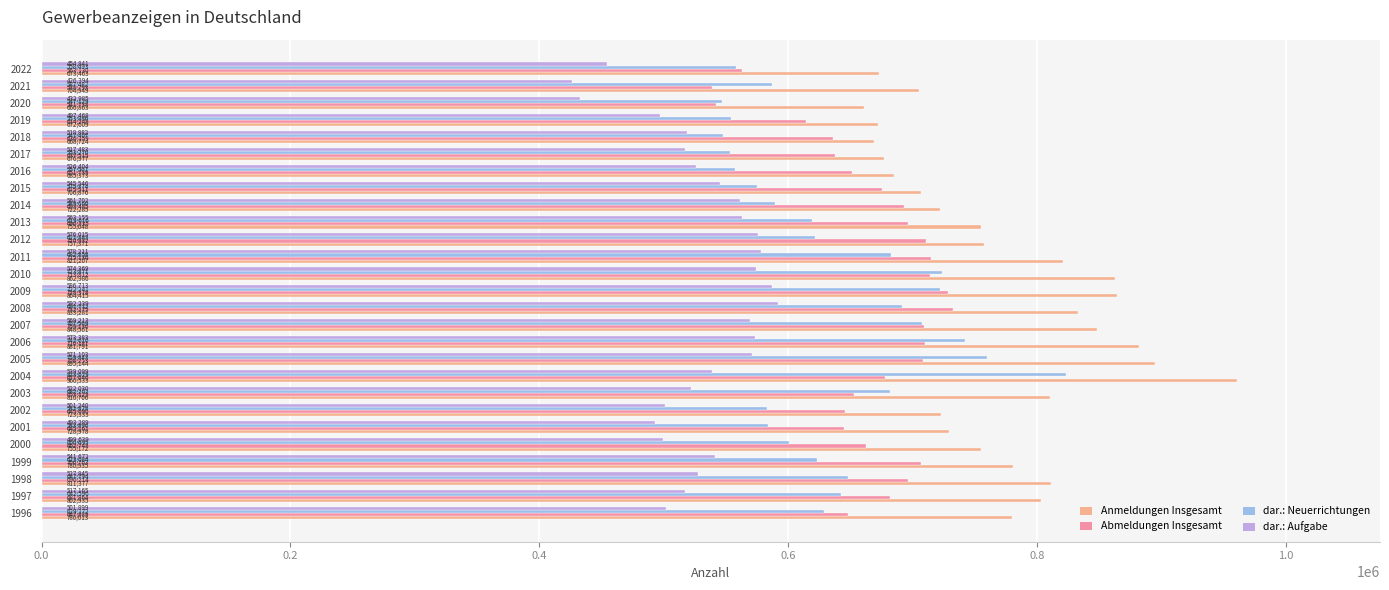

List the series in order of their peak value, highest first.

Anmeldungen Insgesamt, dar.: Neuerrichtungen, Abmeldungen Insgesamt, dar.: Aufgabe